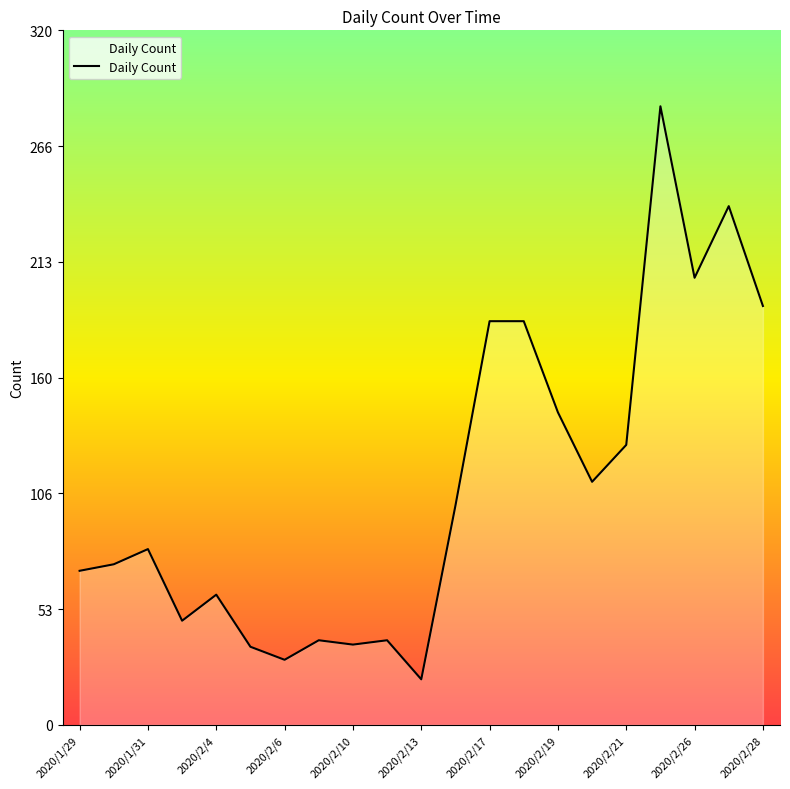

Reading left to right, list all the values displayed in this chart.

71	74	81	48	60	36	30	39	37	39	21	101	186	186	144	112	129	285	206	239	193